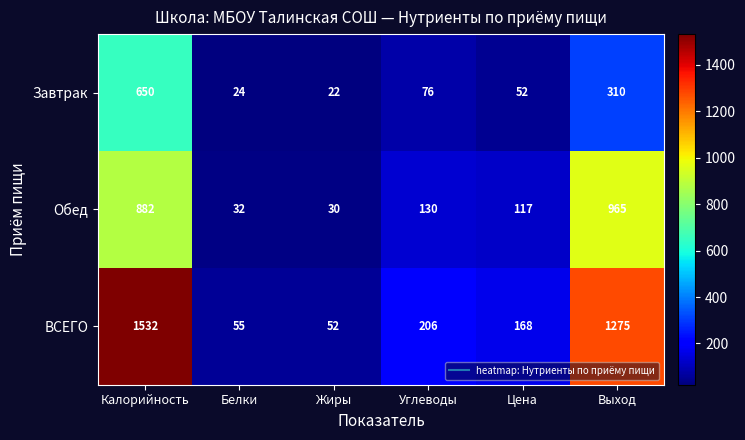

At how many categories does at least one series exceed 1435?

1